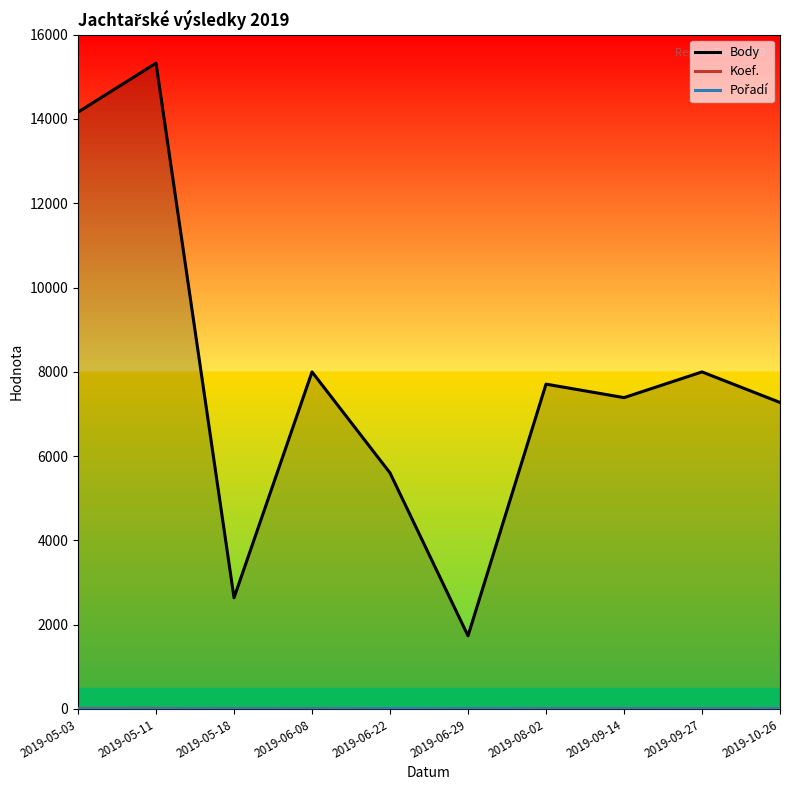

What is the highest value of the Pořadí series?

6